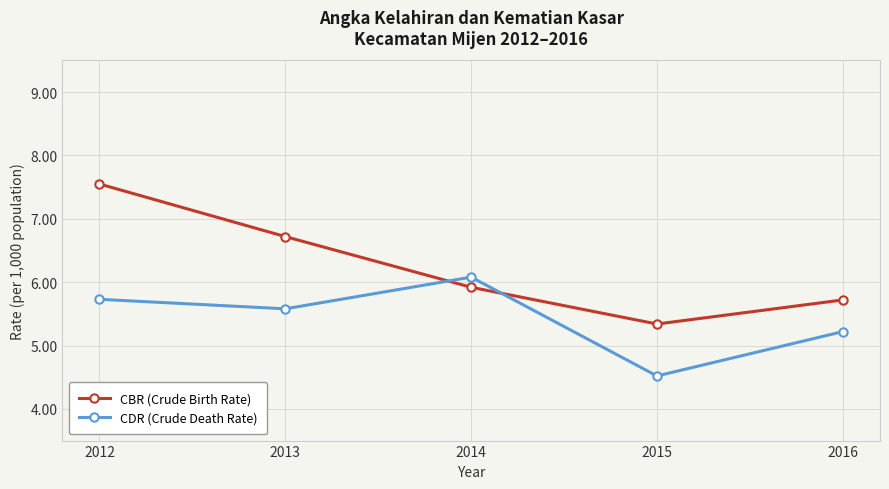

At which category does the chart reach its minimum across all series?

2015